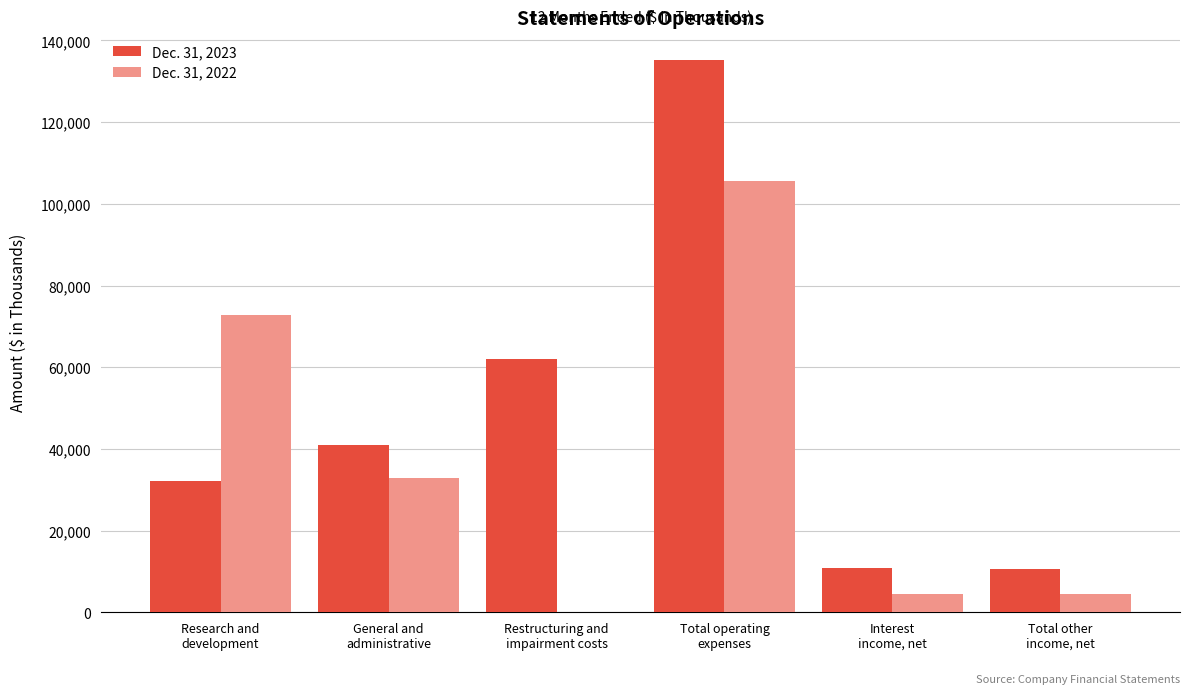

Which series has the largest total across all categories?

Dec. 31, 2023